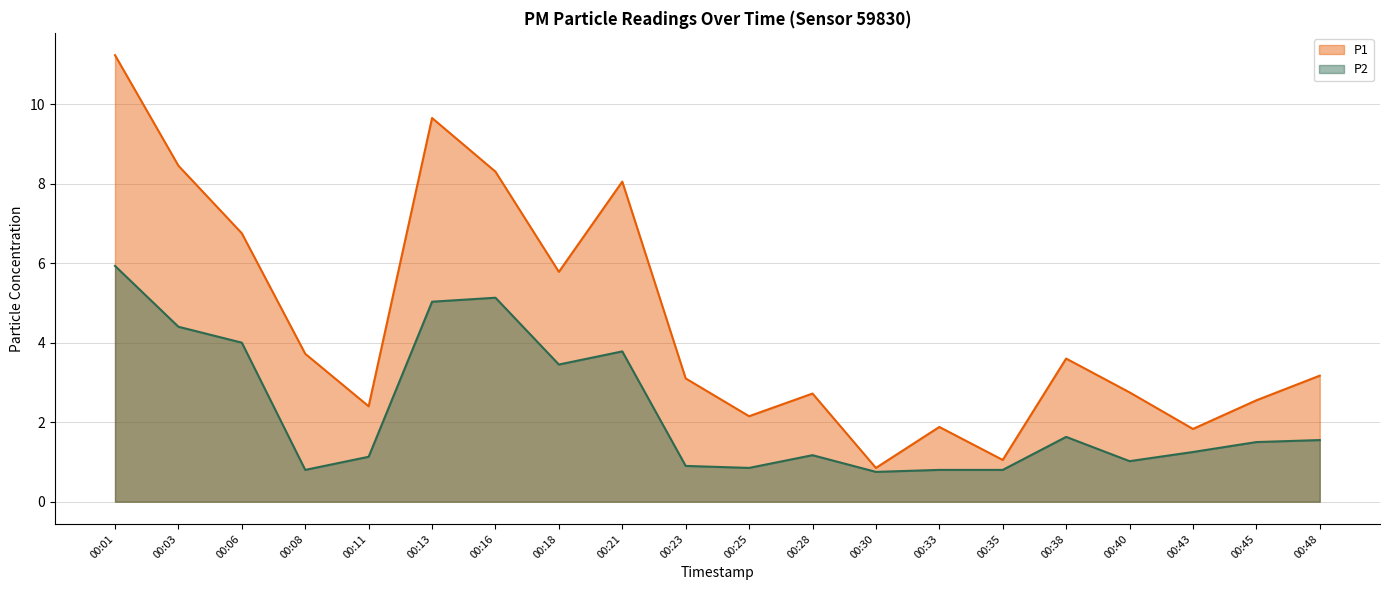

Is it true that P1 equals 2.1 at 00:25?

True